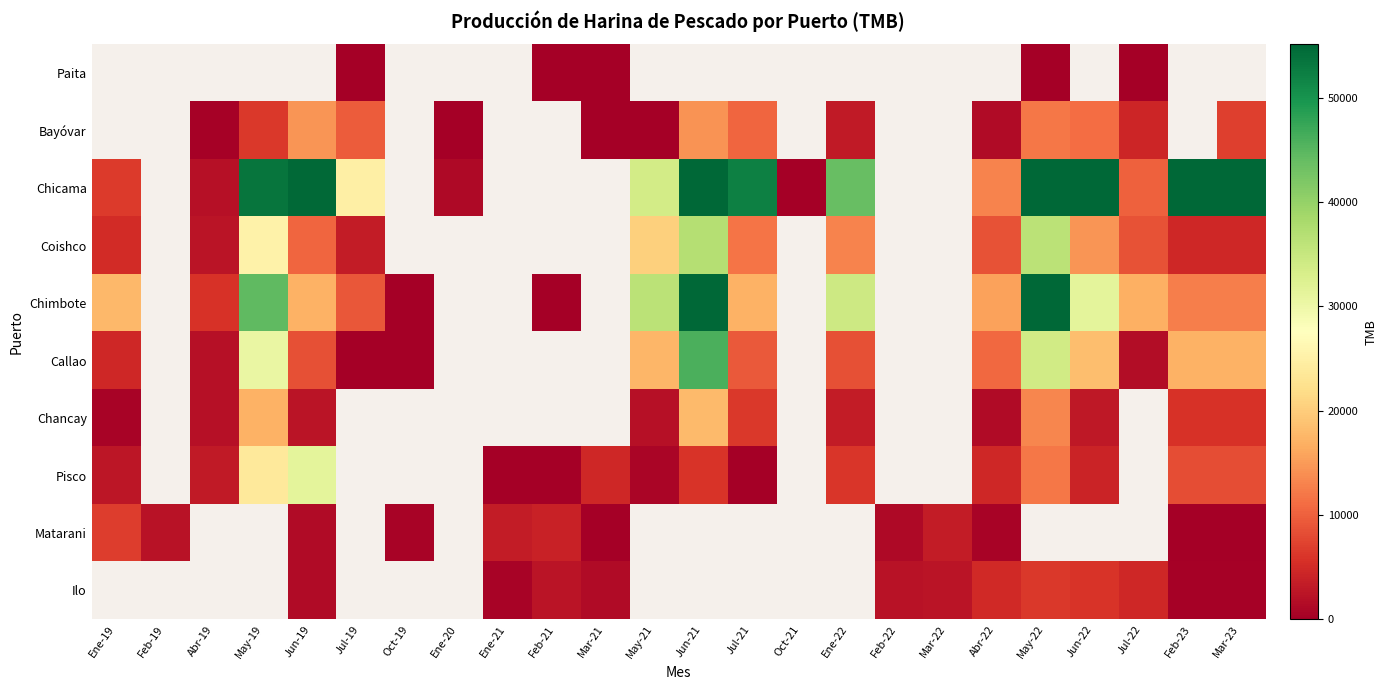

Count the number of data series in this chart.

10